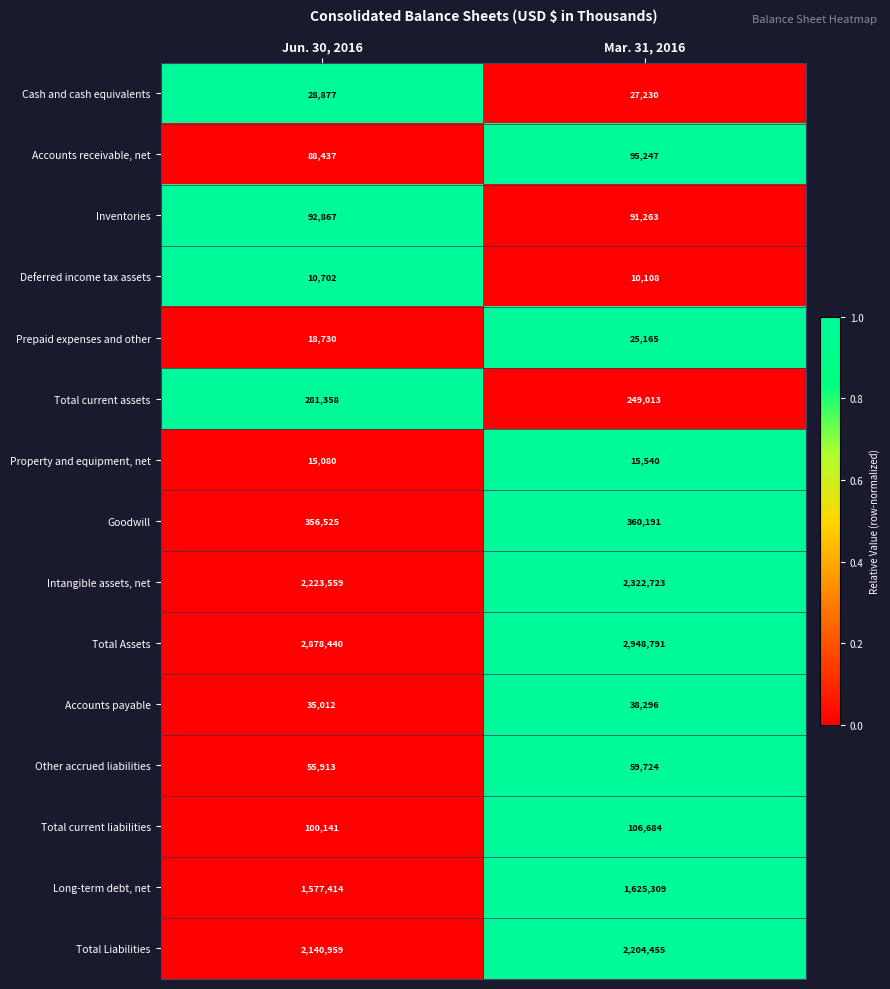

Count the number of data series in this chart.

15